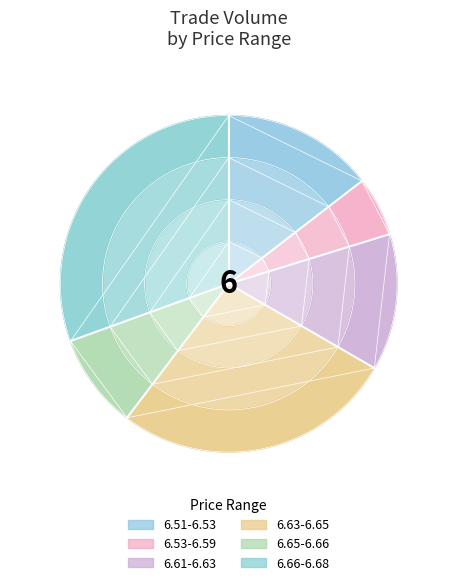

Is it true that 32 is 10% of the pie?

False